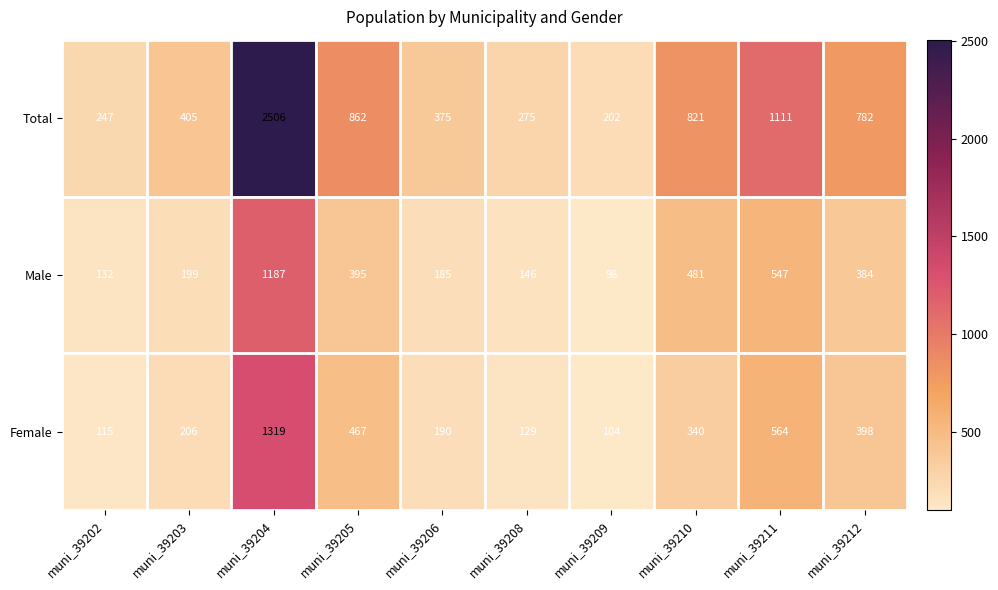

Reading left to right, extract all data points from this chart.

Total: muni_39202=247	muni_39203=405	muni_39204=2506	muni_39205=862	muni_39206=375	muni_39208=275	muni_39209=202	muni_39210=821	muni_39211=1111	muni_39212=782
Male: muni_39202=132	muni_39203=199	muni_39204=1187	muni_39205=395	muni_39206=185	muni_39208=146	muni_39209=98	muni_39210=481	muni_39211=547	muni_39212=384
Female: muni_39202=115	muni_39203=206	muni_39204=1319	muni_39205=467	muni_39206=190	muni_39208=129	muni_39209=104	muni_39210=340	muni_39211=564	muni_39212=398